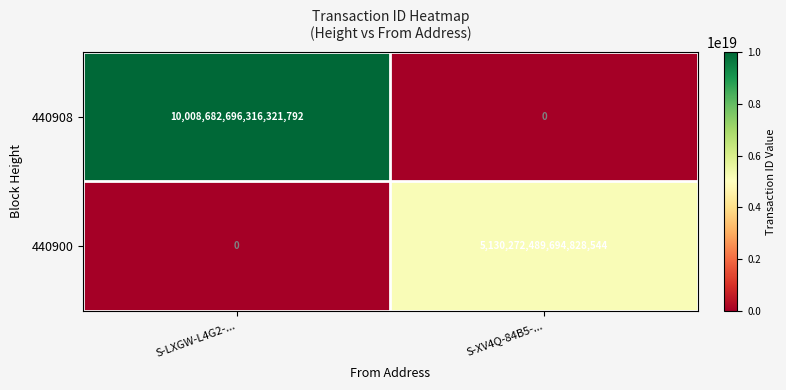

Rank the series by their maximum value, from lowest to highest.

440900, 440908